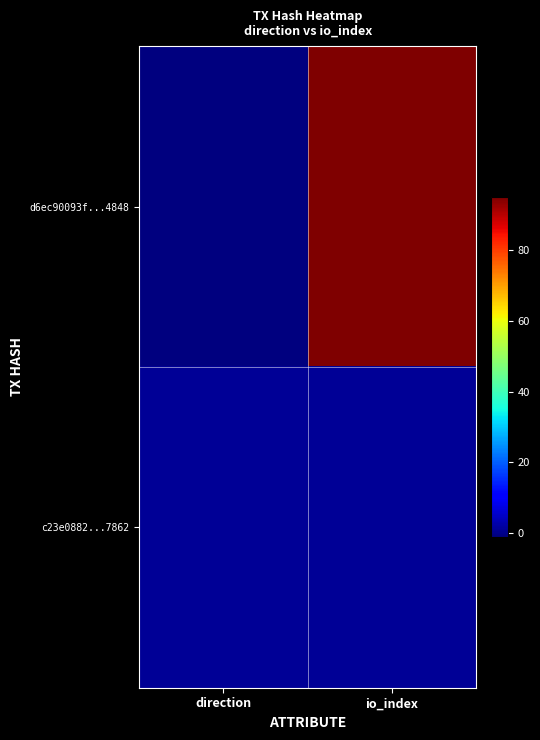

At how many categories does at least one series exceed 30?

1